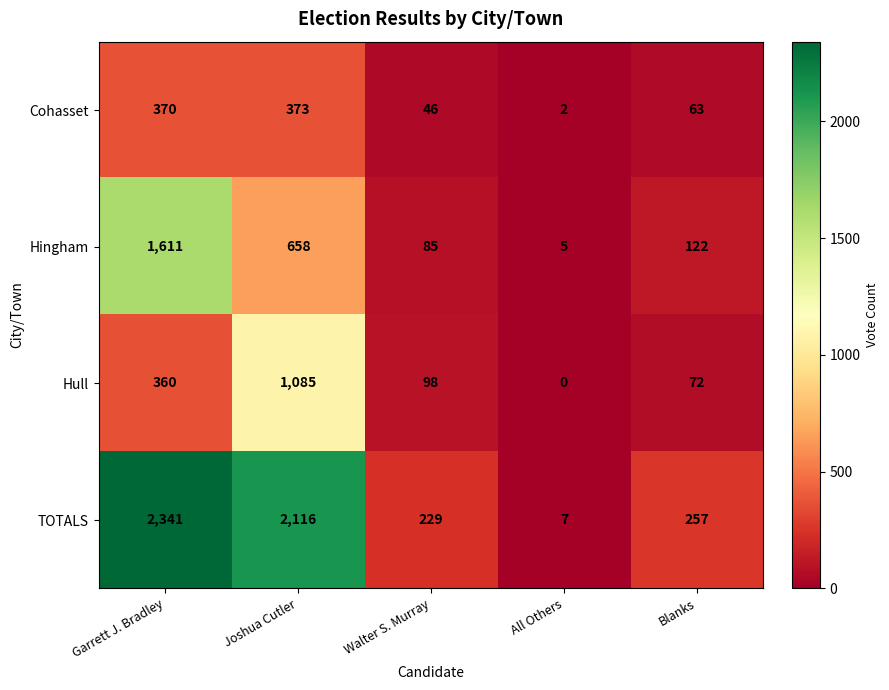

Rank the series by their average value, from lowest to highest.

Cohasset, Hull, Hingham, TOTALS